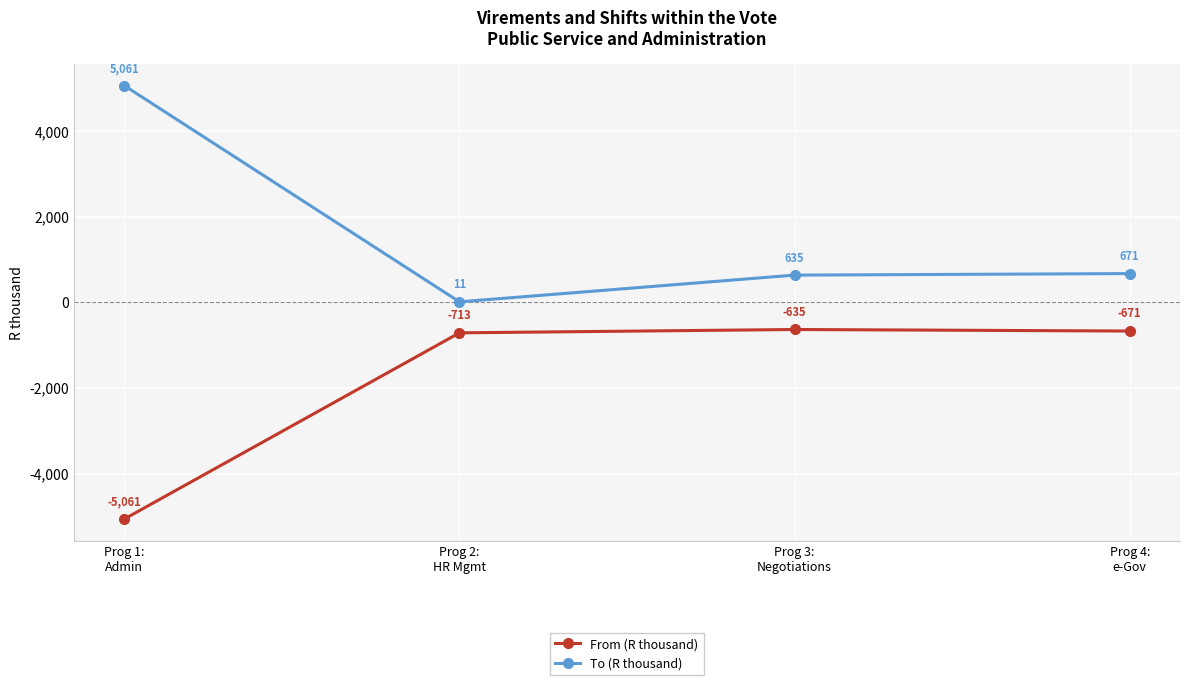

How many categories are shown in the chart?

4